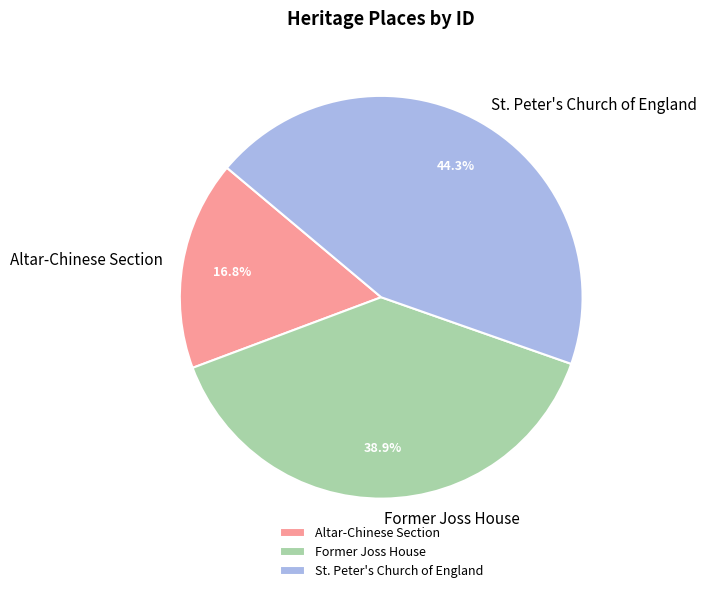

Do Former Joss House and St. Peter's Church of England together represent more than half of the pie?

Yes